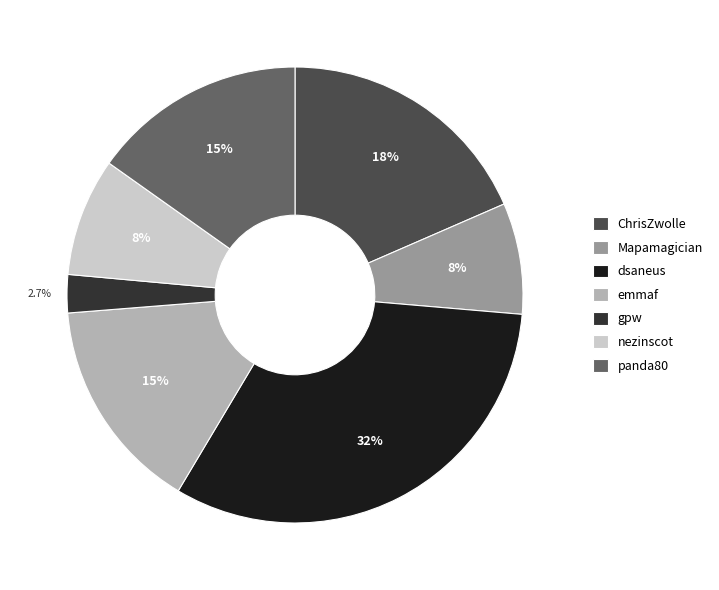

Count the number of slices in the pie.

7